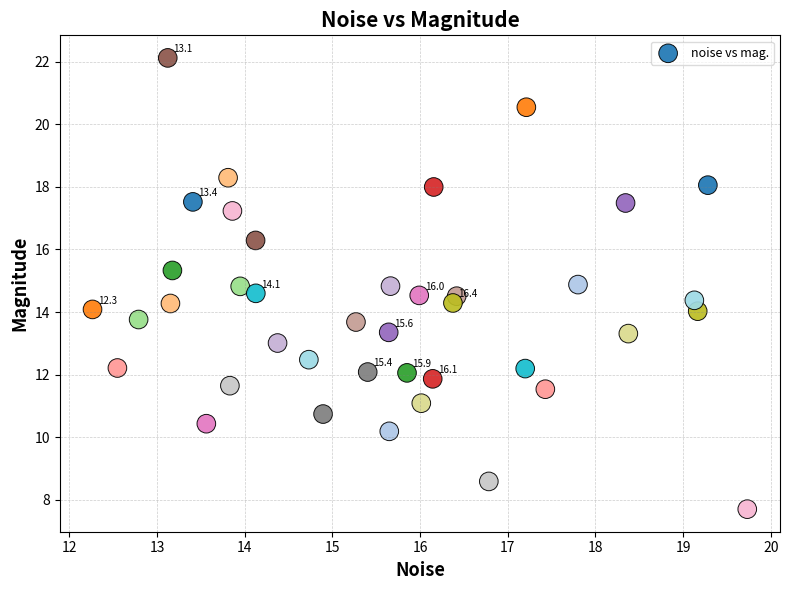

What is the range of Y values (max minus min)?

14.4